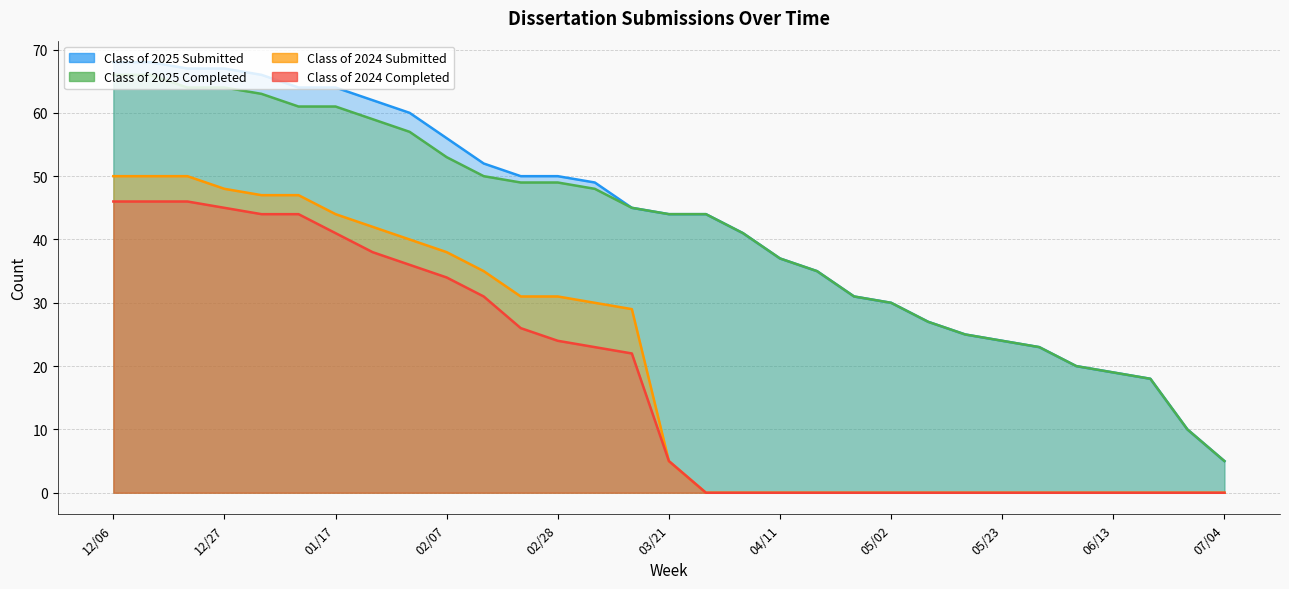

True or false: Class of 2024 Completed and Class of 2024 Submitted cross at least once.

False